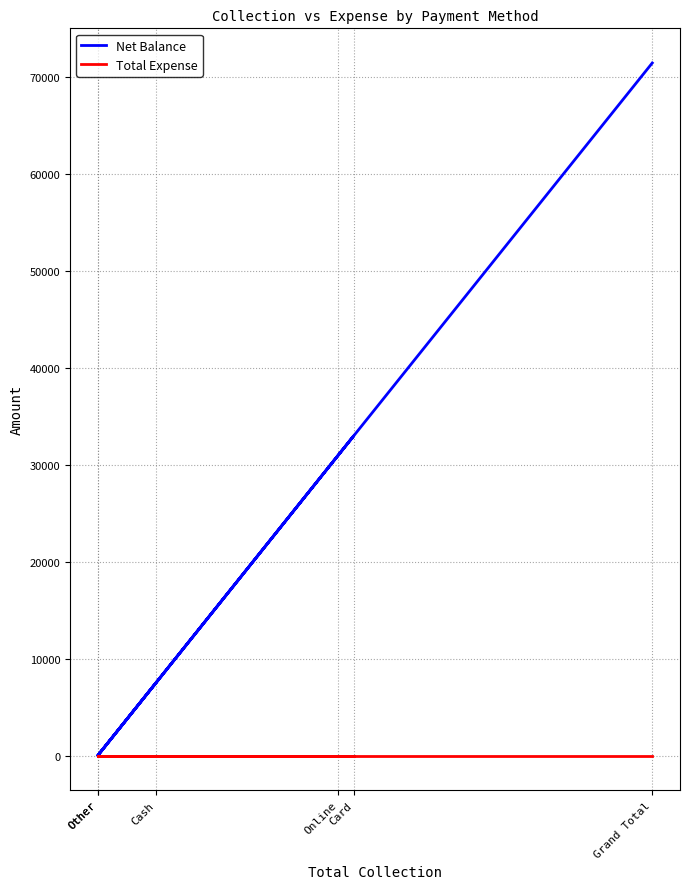

True or false: Net Balance and Total Expense cross at least once.

False